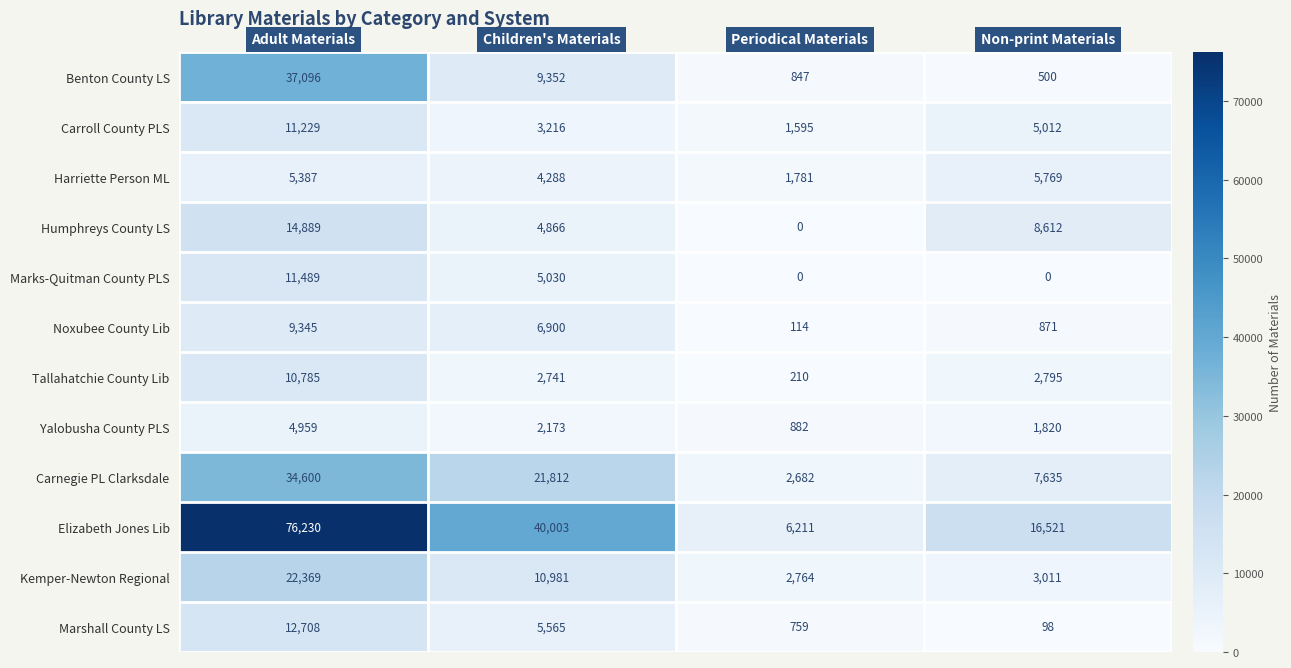

What is the difference between the second highest and minimum values in the Elizabeth Jones Lib series?

33792